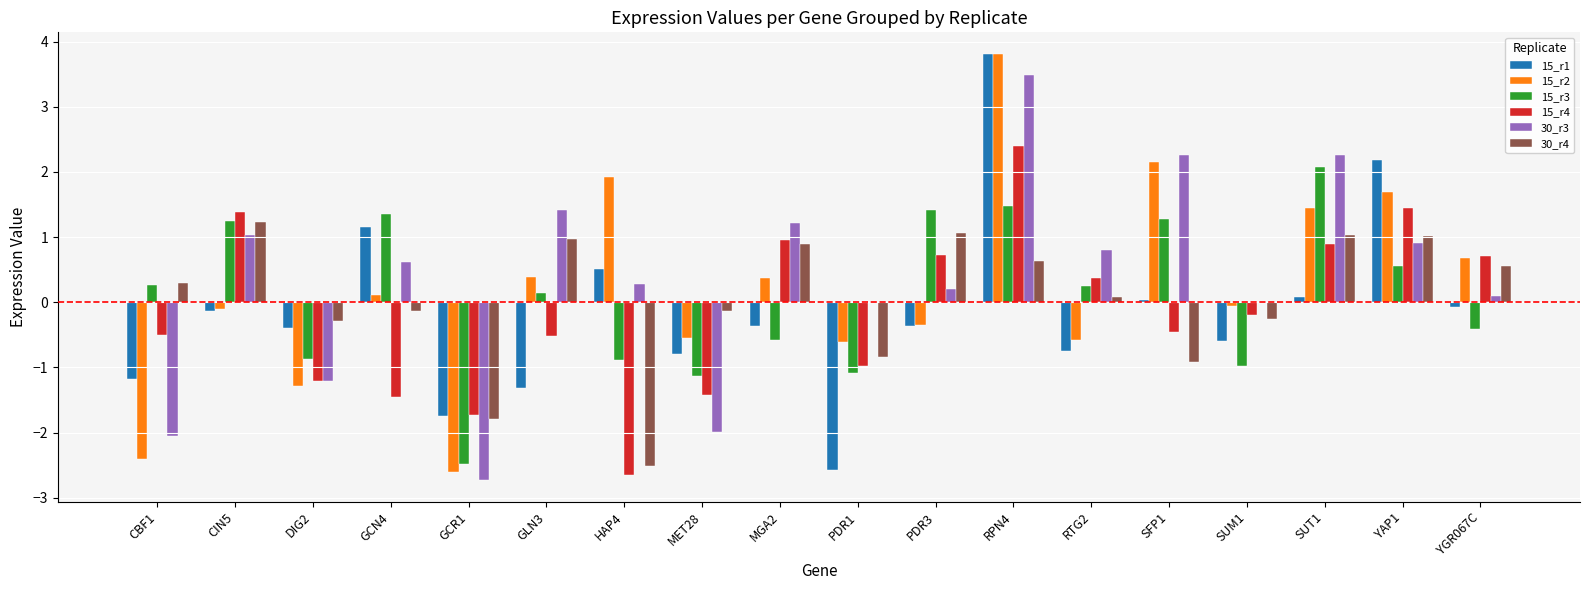

Are the bars grouped side by side (vs. stacked)?

Yes